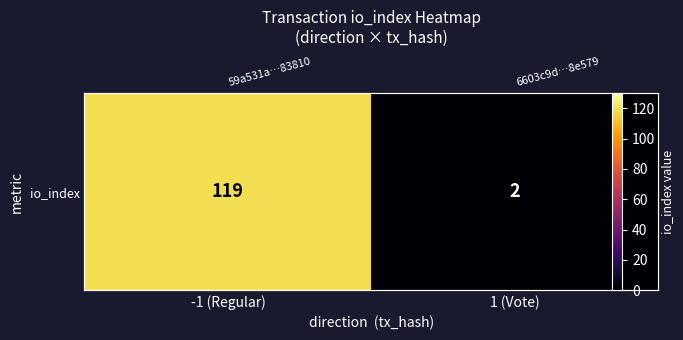

At which category does the chart reach its minimum across all series?

1 (Vote)